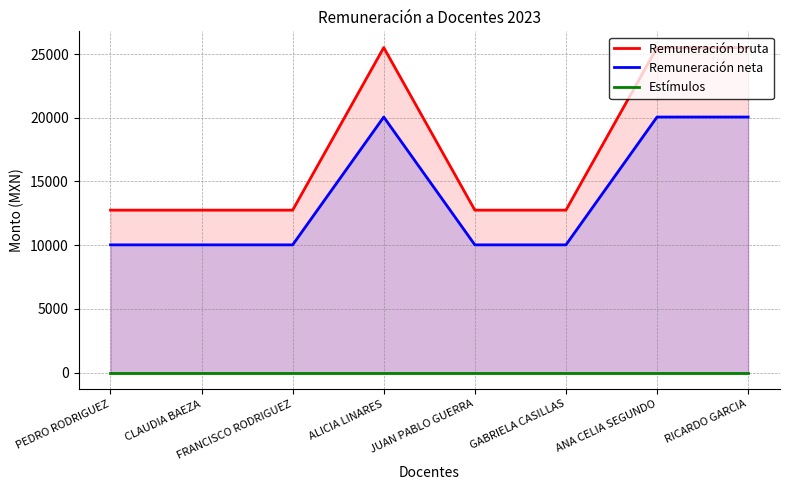

What is the maximum value shown in the chart?

25506.0